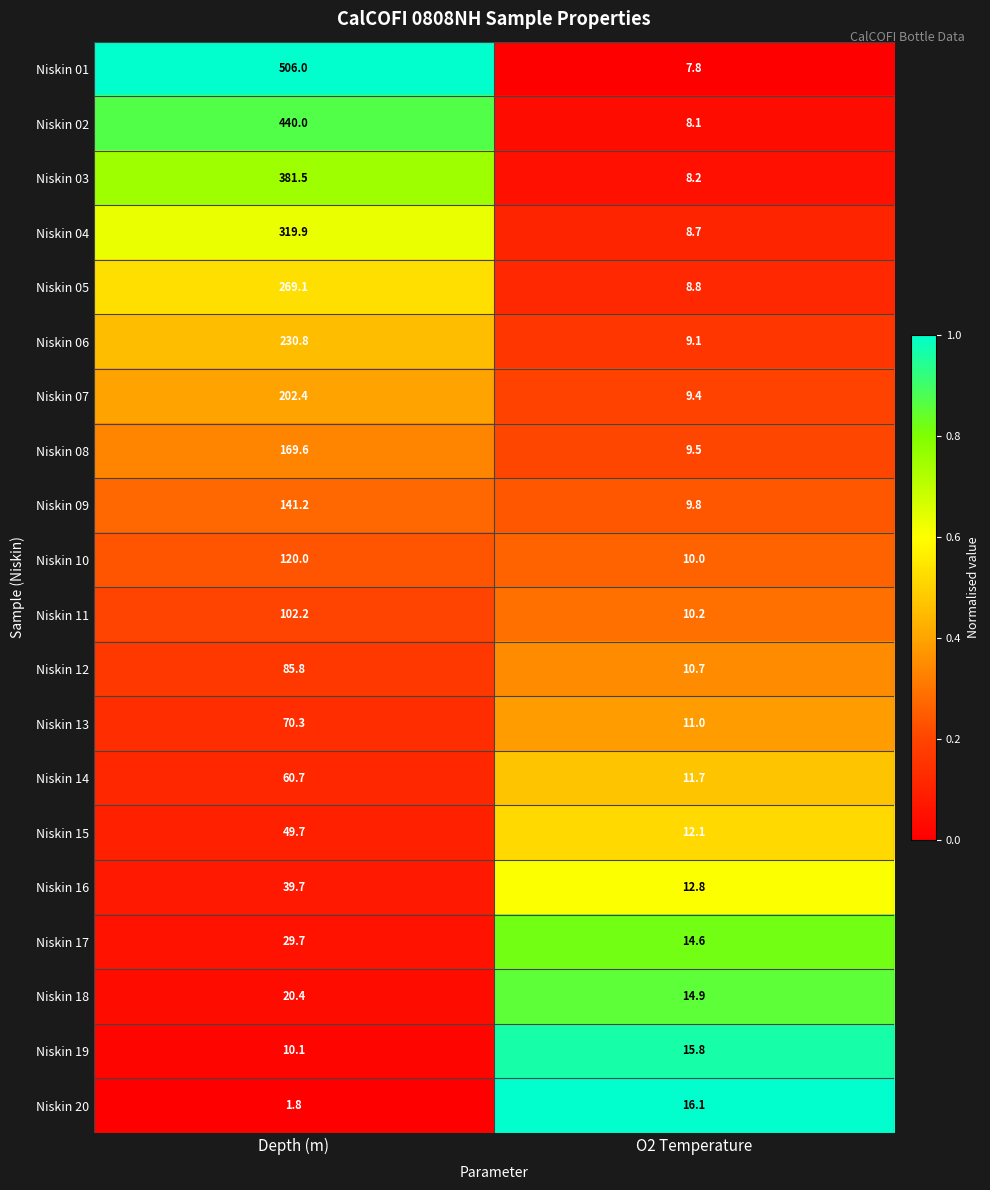

Read the Niskin 04 value at O2 Temperature.

8.7